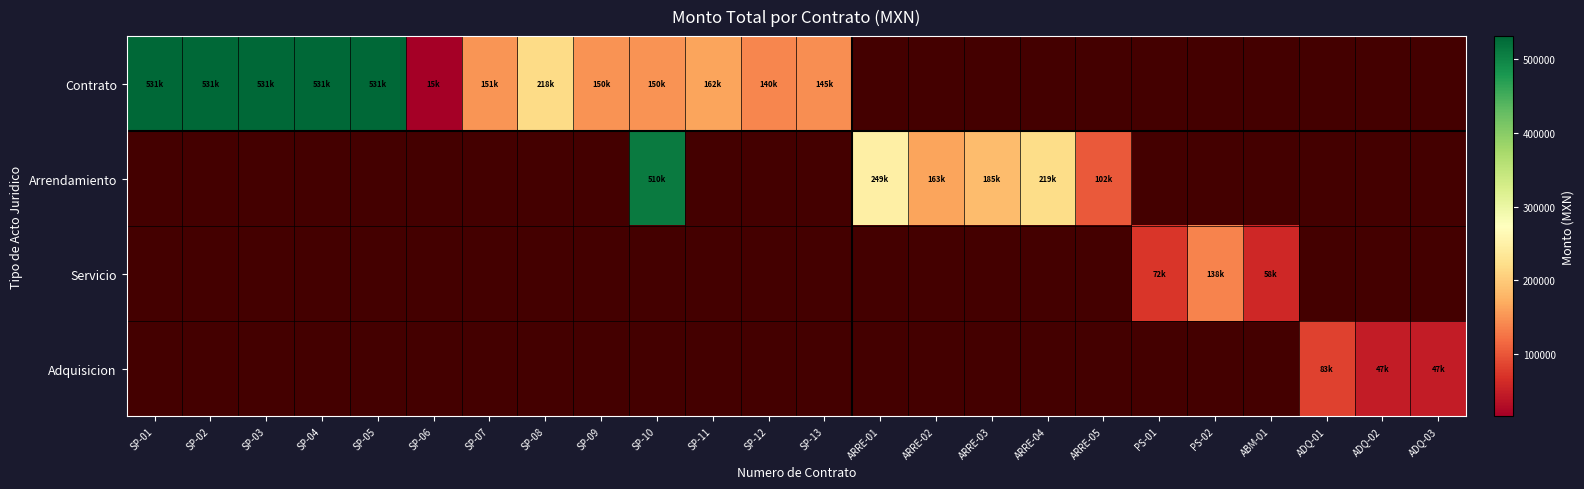

How many distinct data groups are displayed?

4